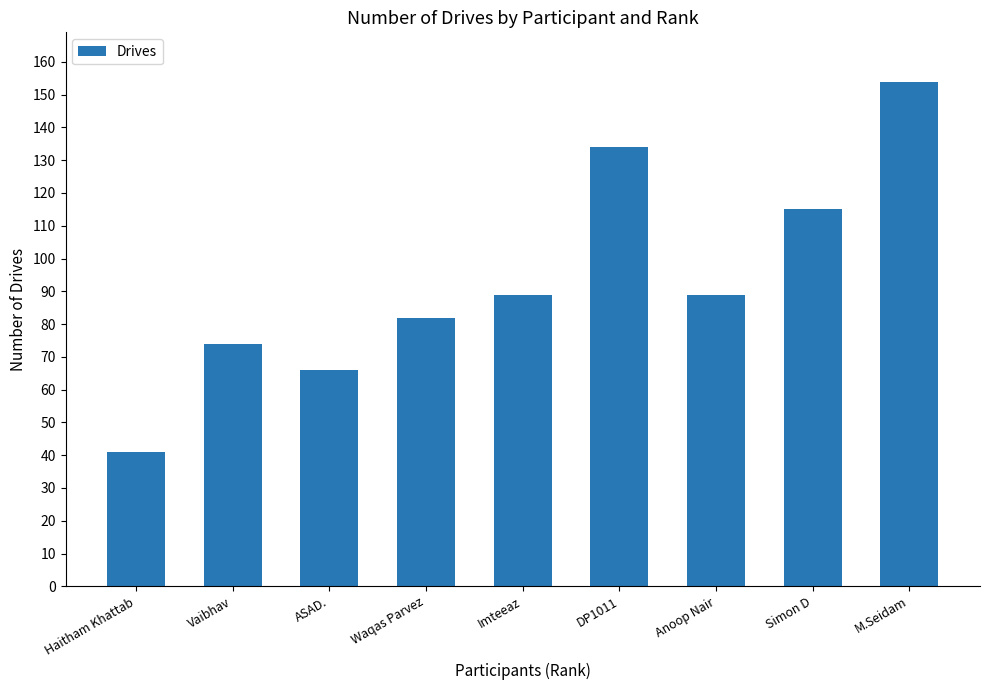

What is the label of the 6th bar from the right?

Waqas Parvez